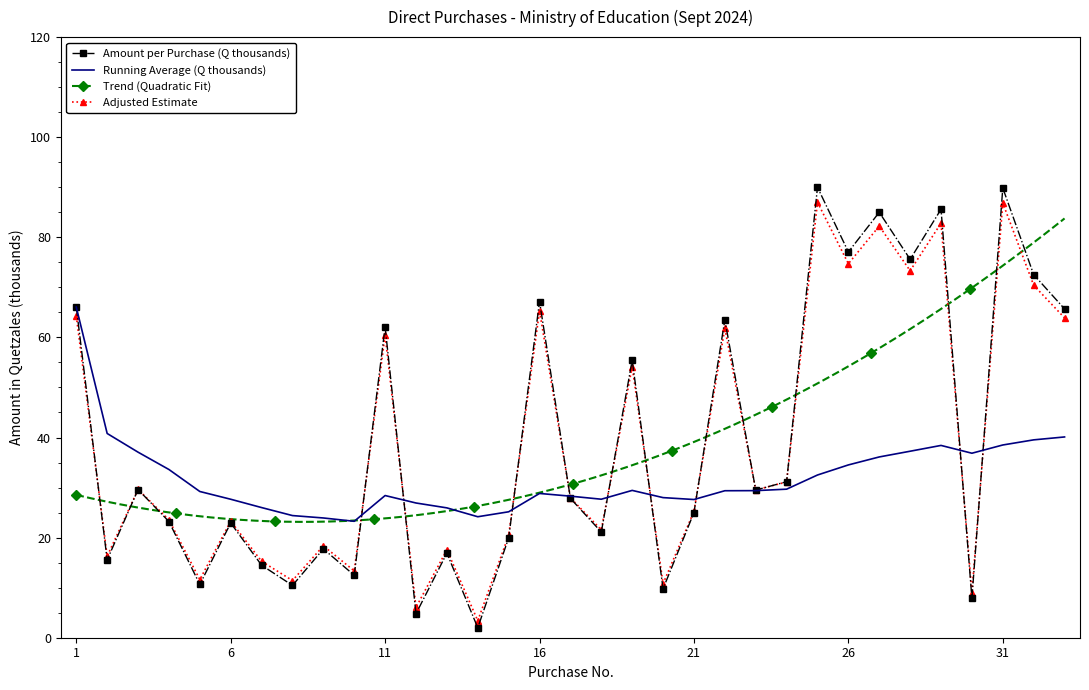

Between which two adjacent categories do Running Avg /1000 and Amount (Q) /1000 first intersect?

10 and 11